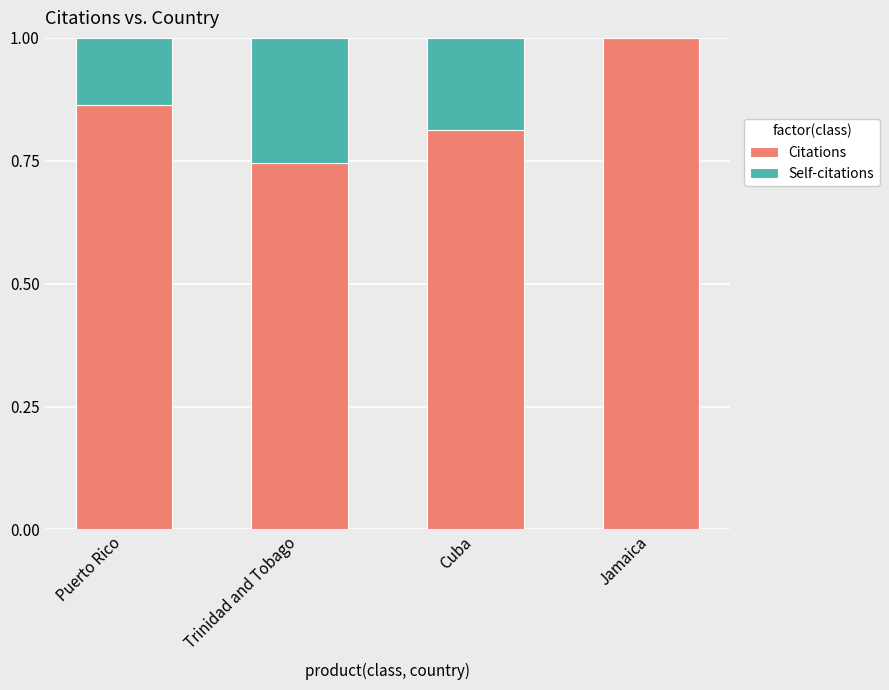

What is the total value across all series at Puerto Rico?

1.0